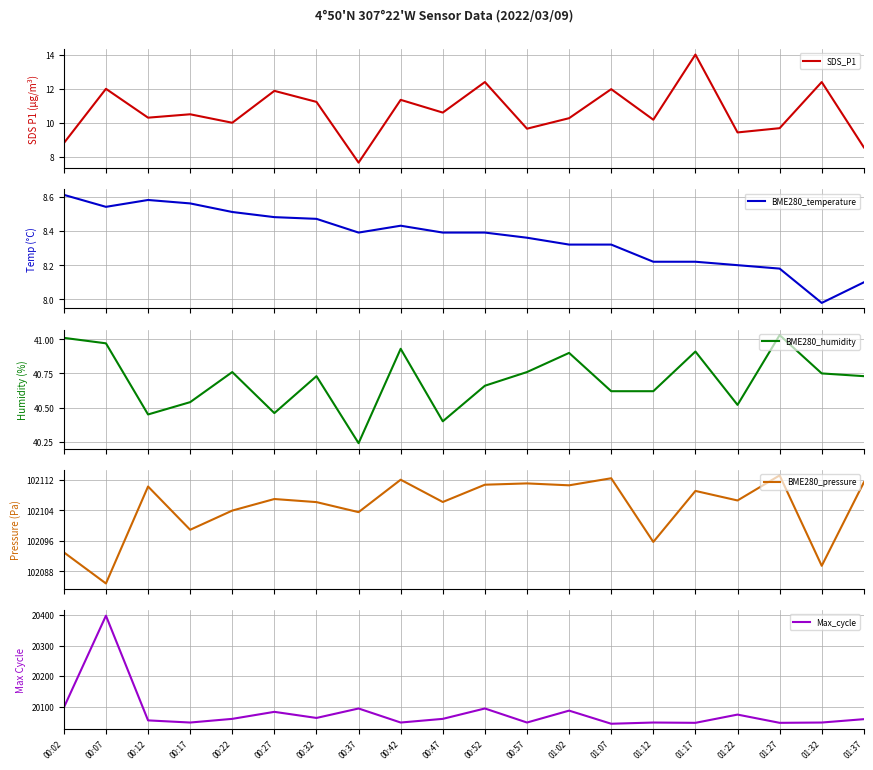

The value of BME280_pressure at 00:42 is 143782.7. True or false?

False